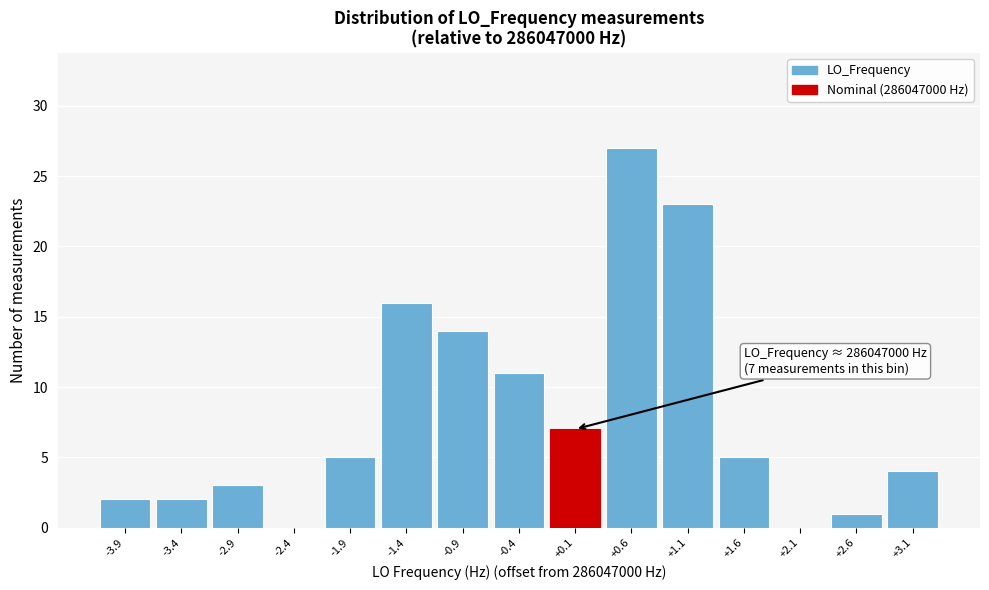

Over which range of the x-axis is the bar tallest?

0.3 to 0.8